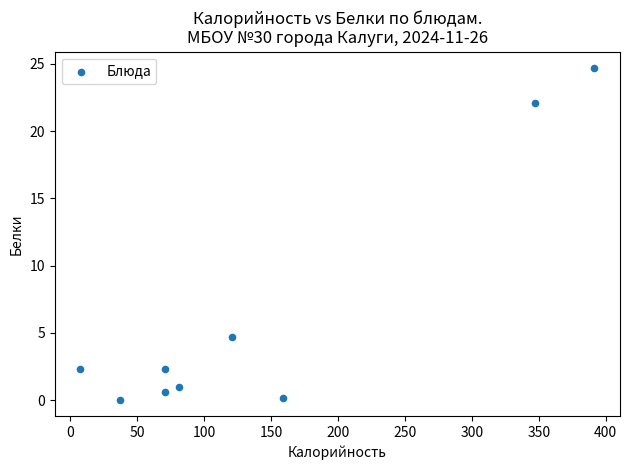

What Y value in the scatter plot is closest to 12?

4.7